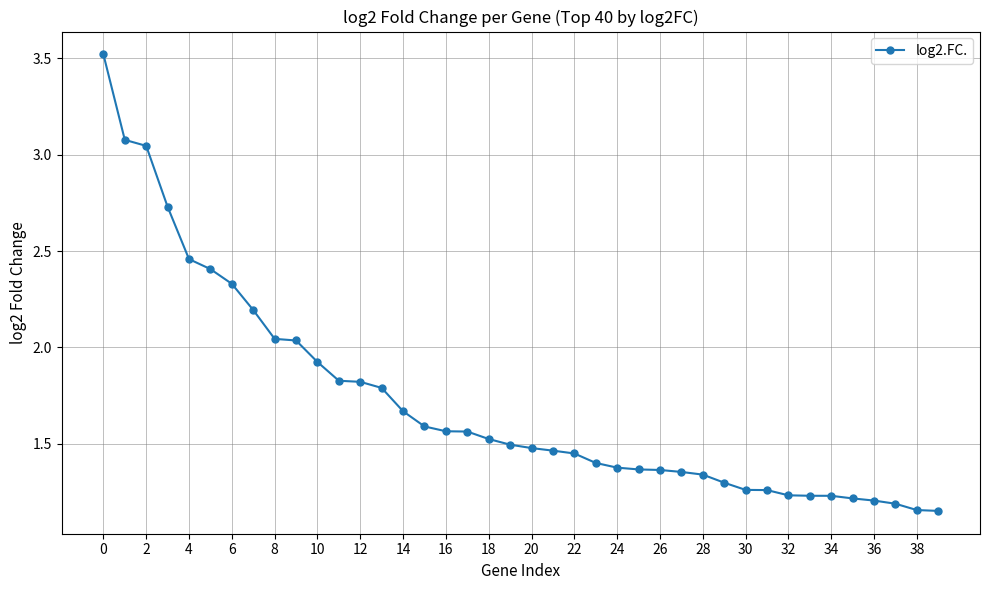

What is the maximum value shown in the chart?

3.5